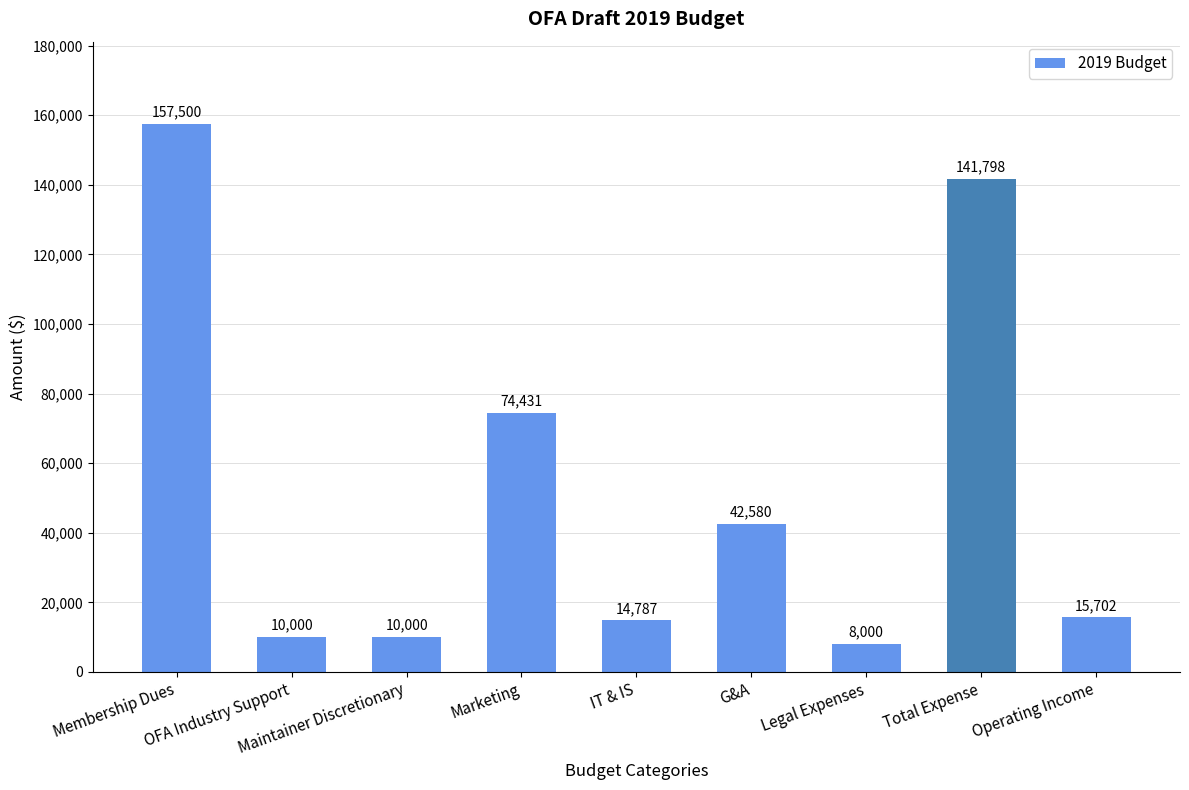

Read the value at Maintainer Discretionary, to the nearest 10.

10000